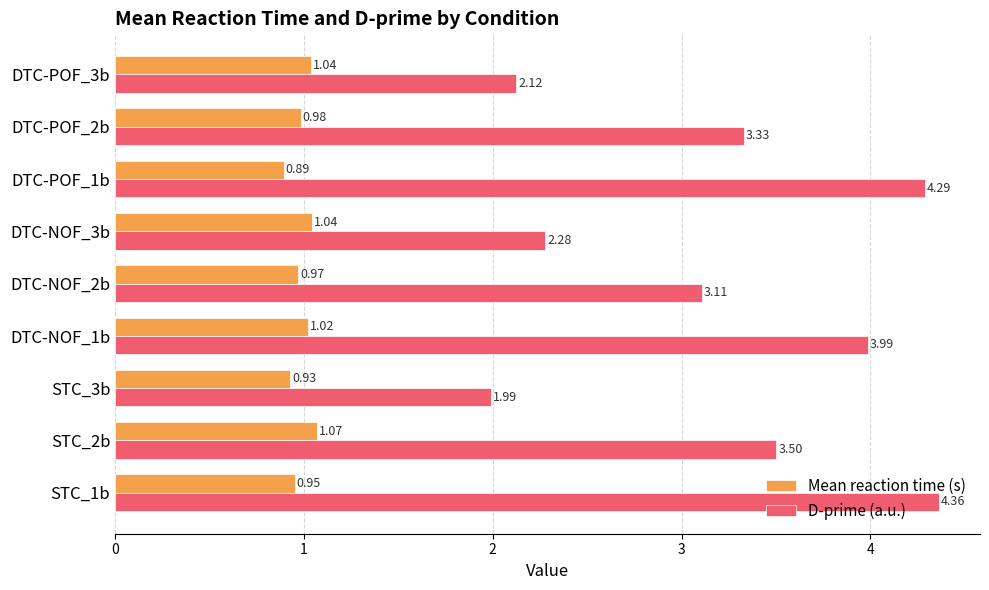

What is the difference between the maximum and minimum values in the D-prime (a.u.) series?

2.4